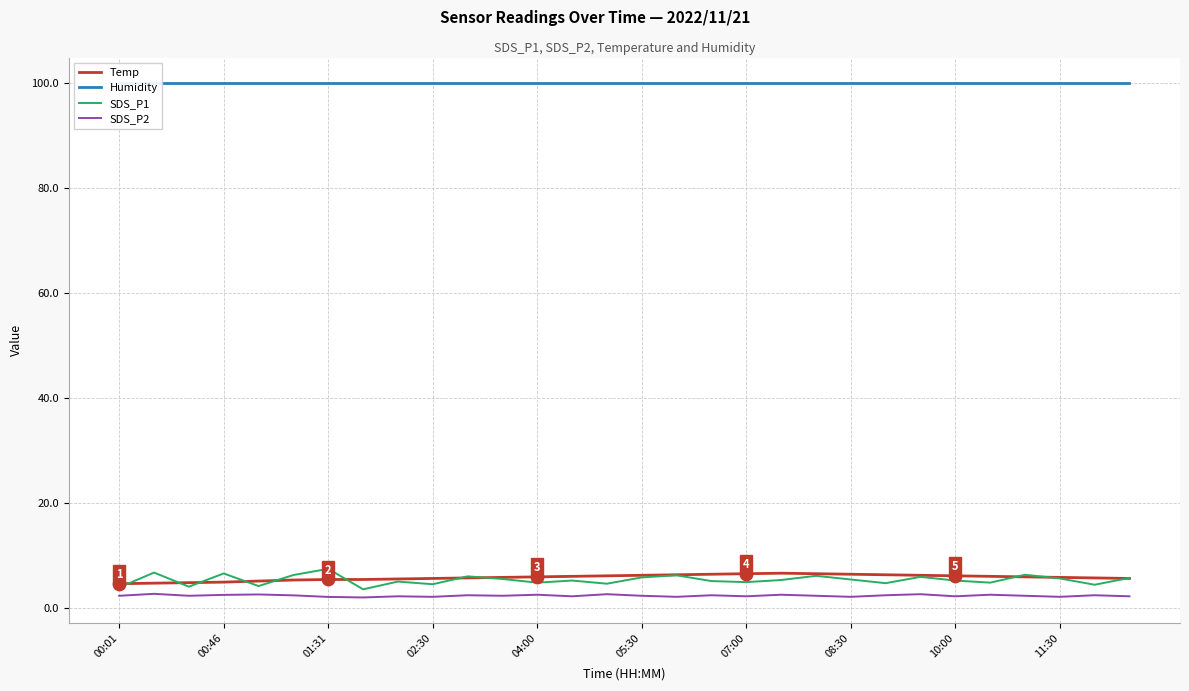

What are all the series names shown in the legend?

Temp, Humidity, SDS_P1, SDS_P2